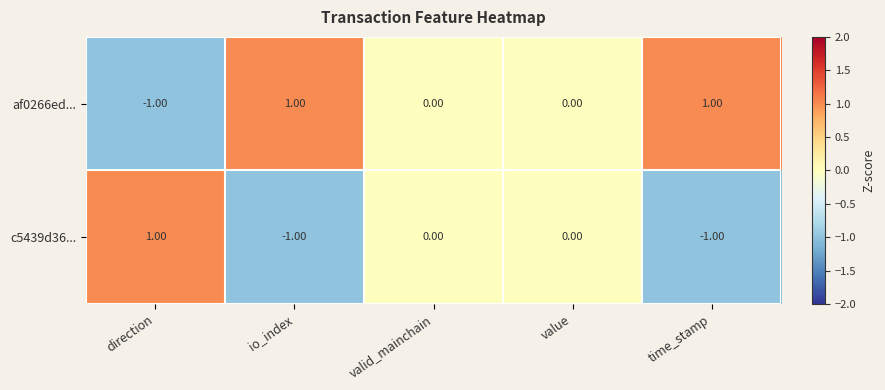

Which series has the largest total across all categories?

af0266ed...